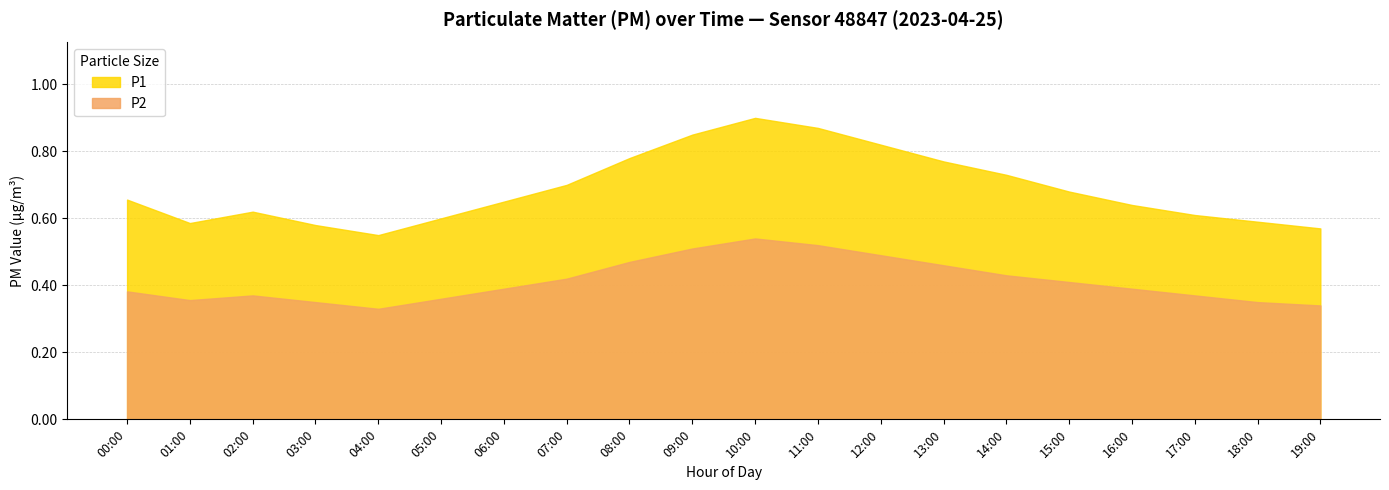

Between 18:00 and 00:00, which is larger?

00:00